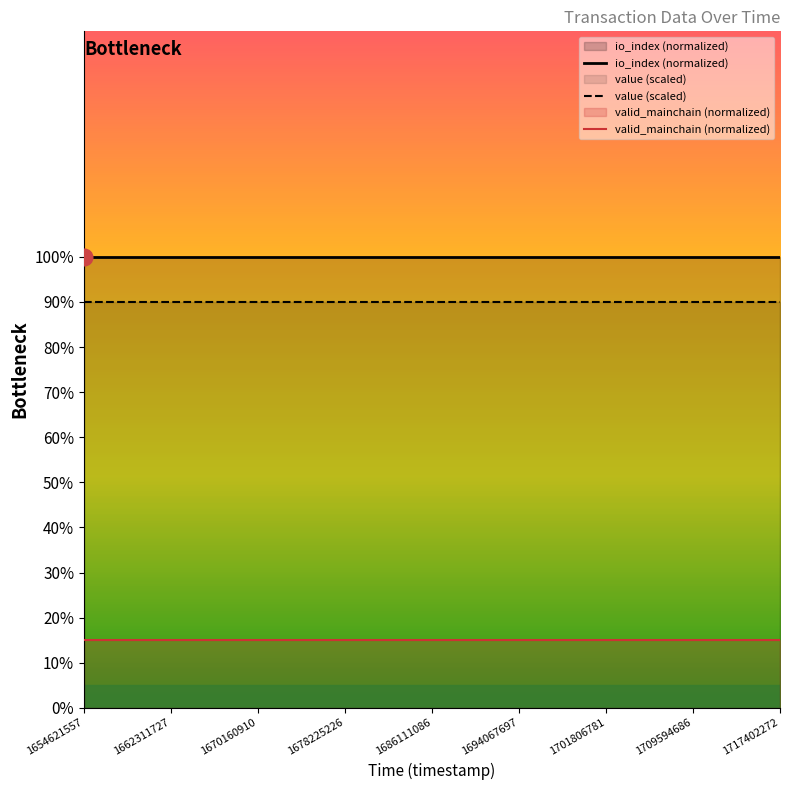

Between 1686111086 and 1701806781, which is larger?

1686111086